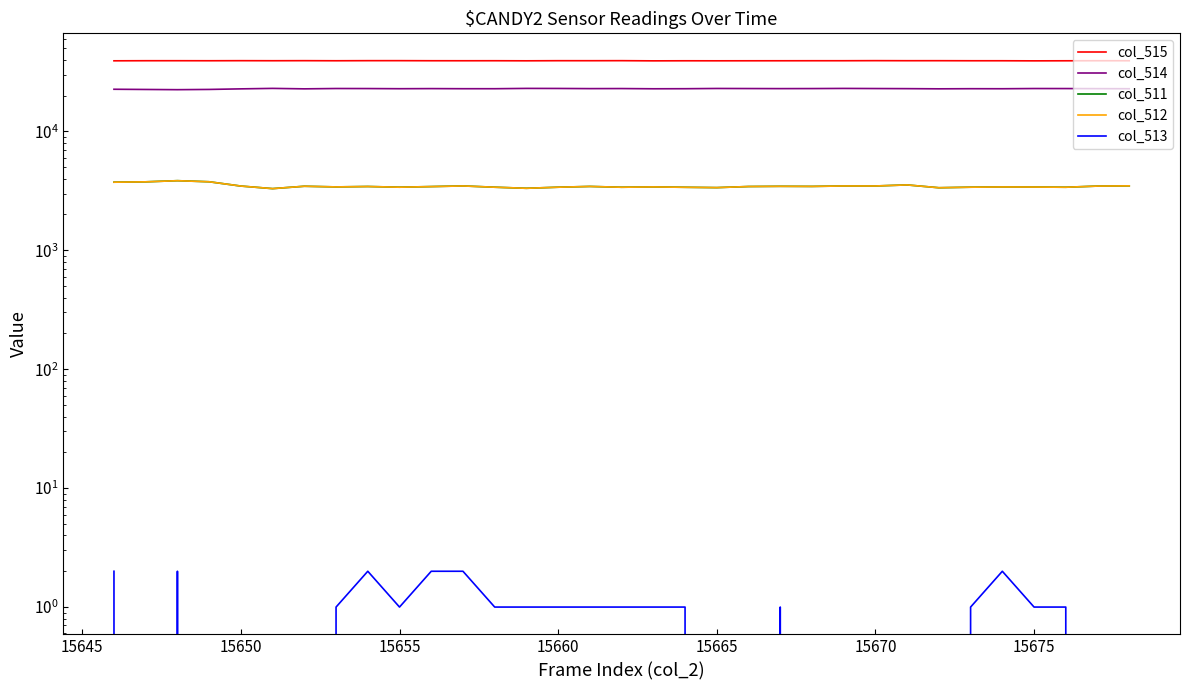

At how many categories does at least one series exceed 6969?

33